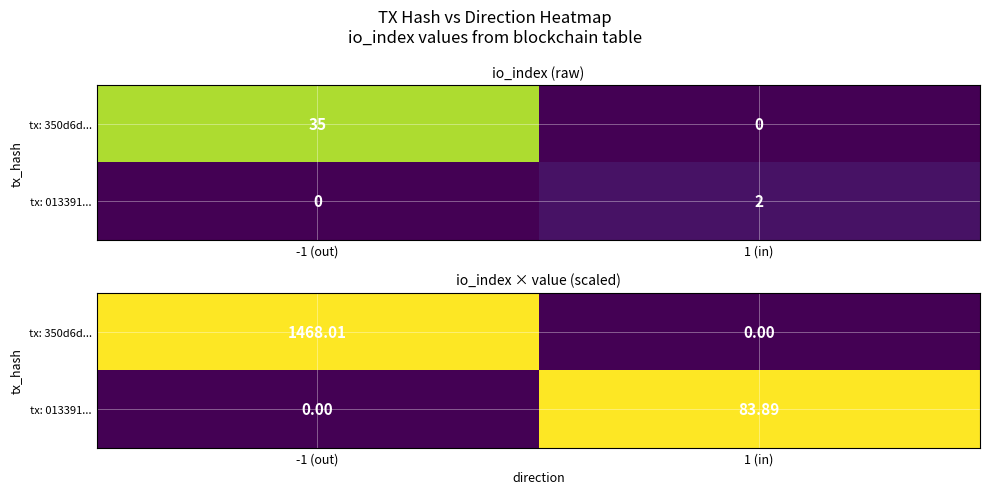

The value of tx: 013391... at 1 (in) is 83.9. True or false?

True